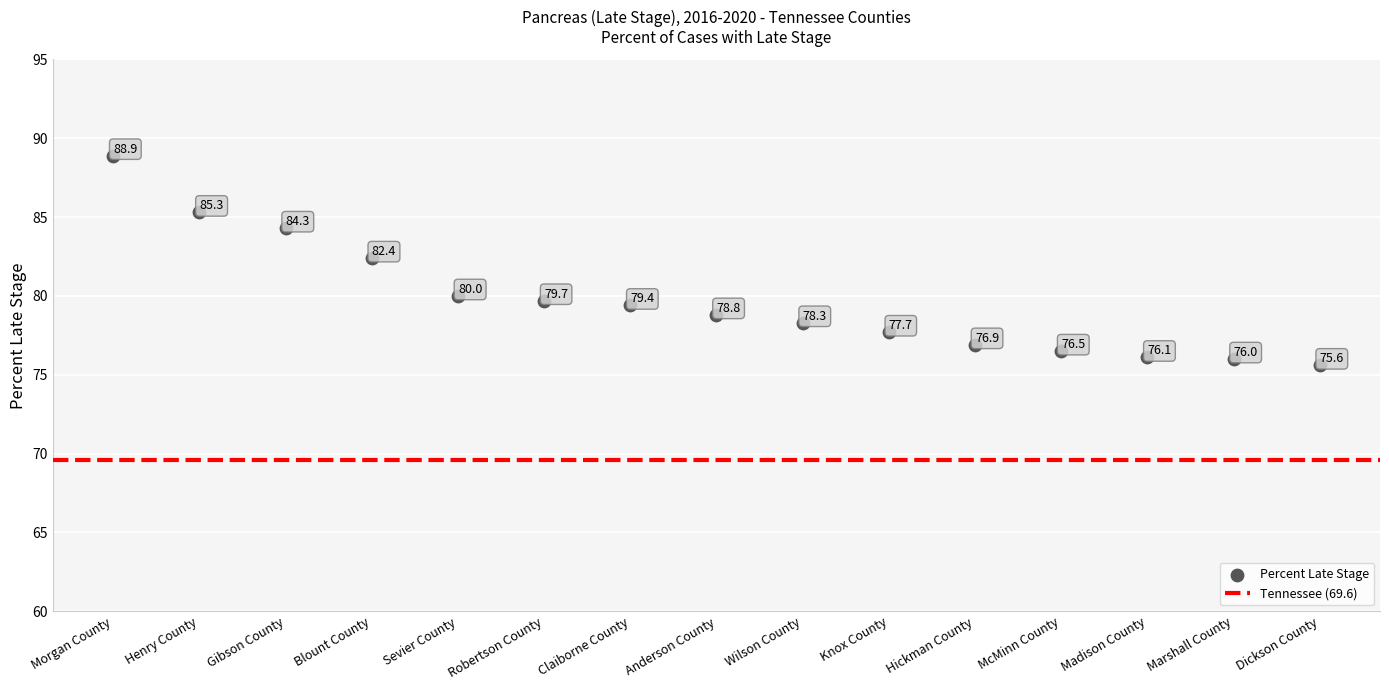

What Y value in the scatter plot is closest to 82?

82.4